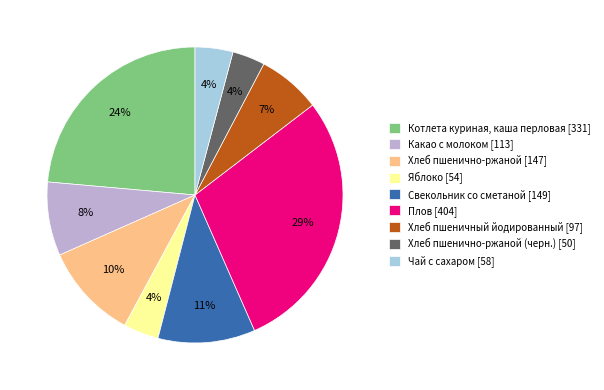

Approximately how many times larger is the value at Котлета куриная, каша перловая [331] compared to Плов [404]?

0.8